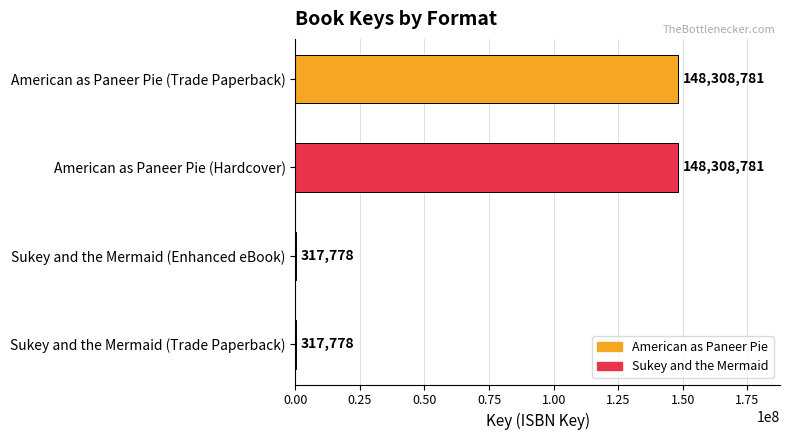

Read the value at American as Paneer Pie (Hardcover).

148308781